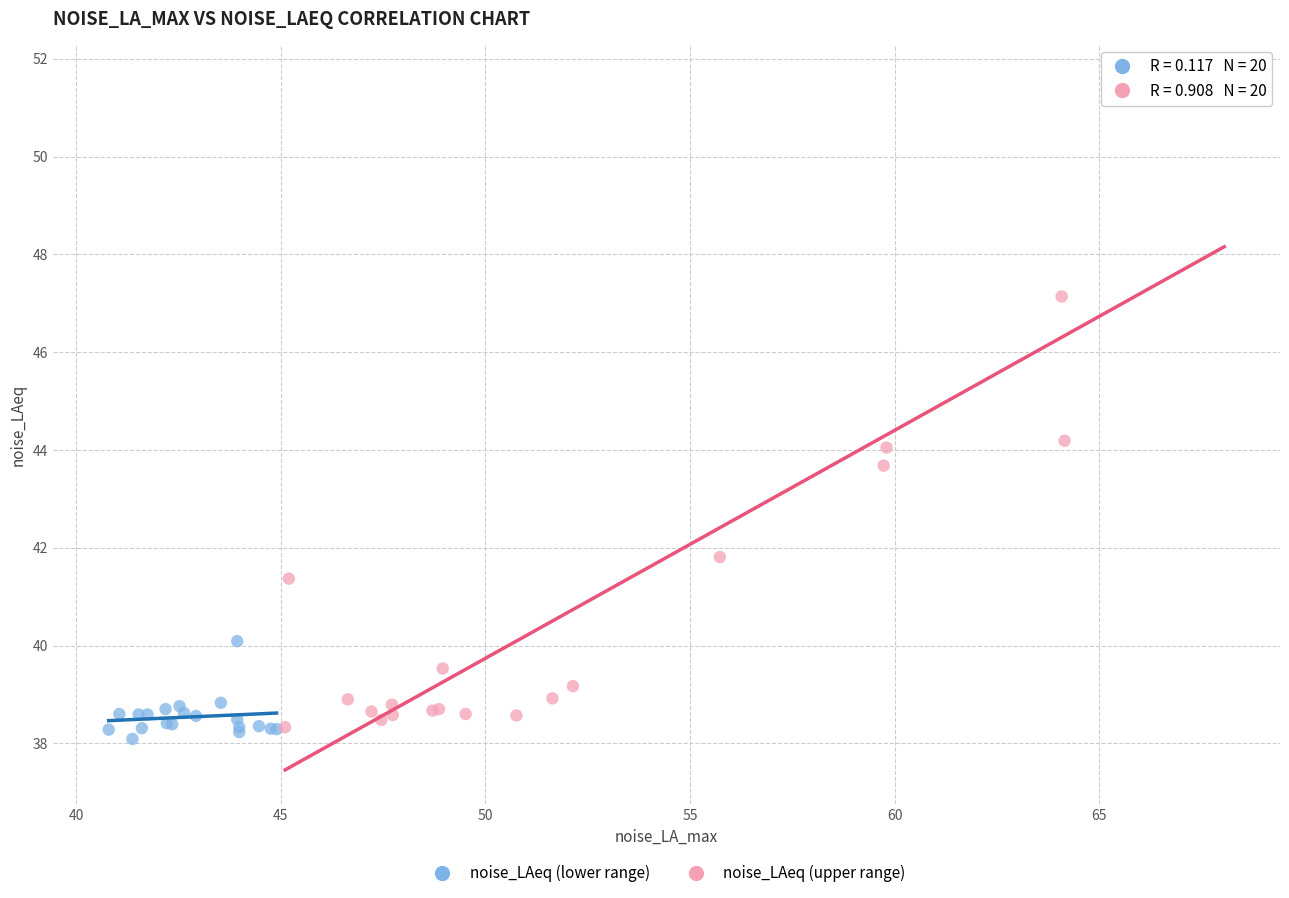

Which series contains the lowest Y value?

noise_LAeq (lower range)